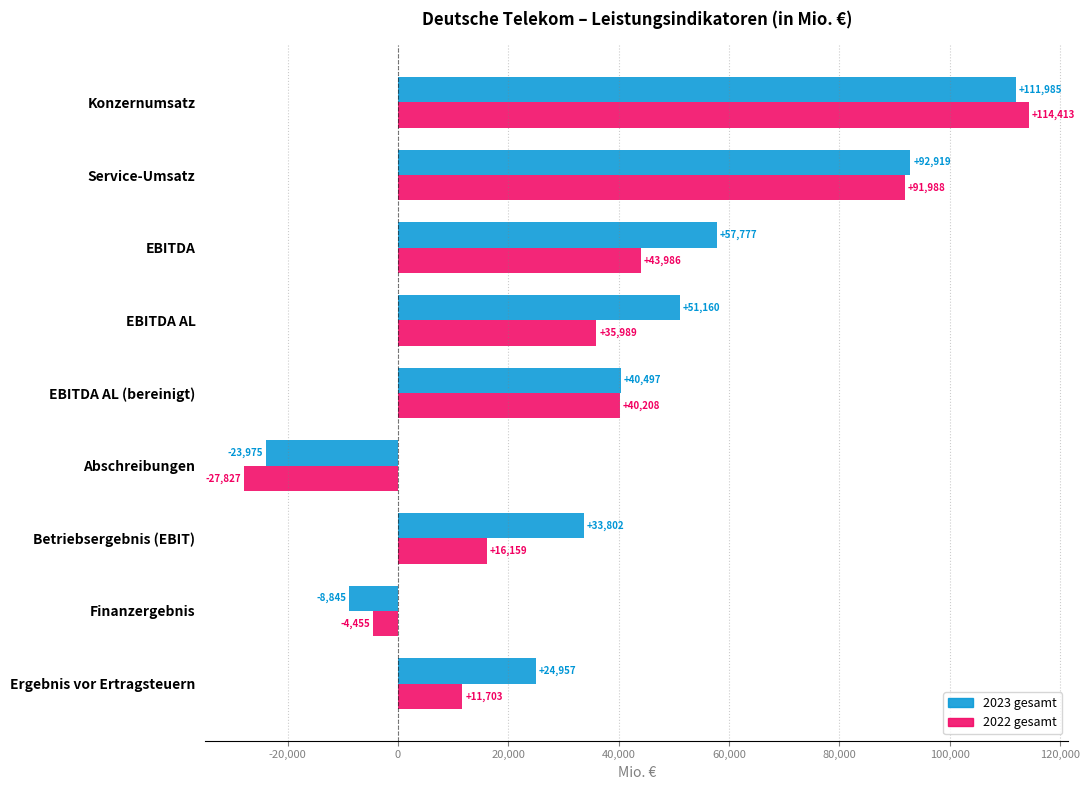

Which series changed the most between EBITDA and Betriebsergebnis (EBIT)?

2022 gesamt